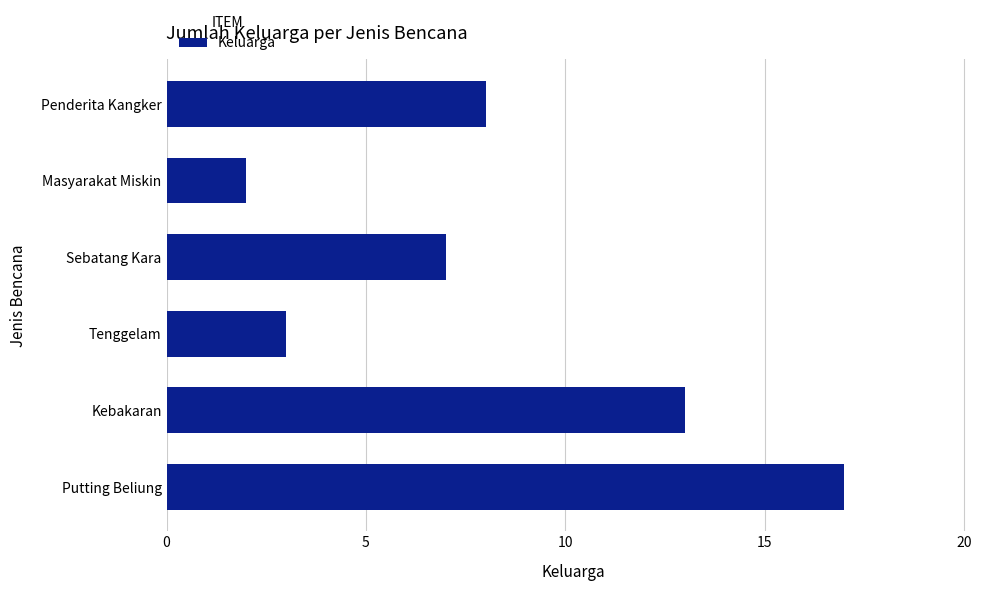

At which label is the value closest to 9?

Penderita Kangker